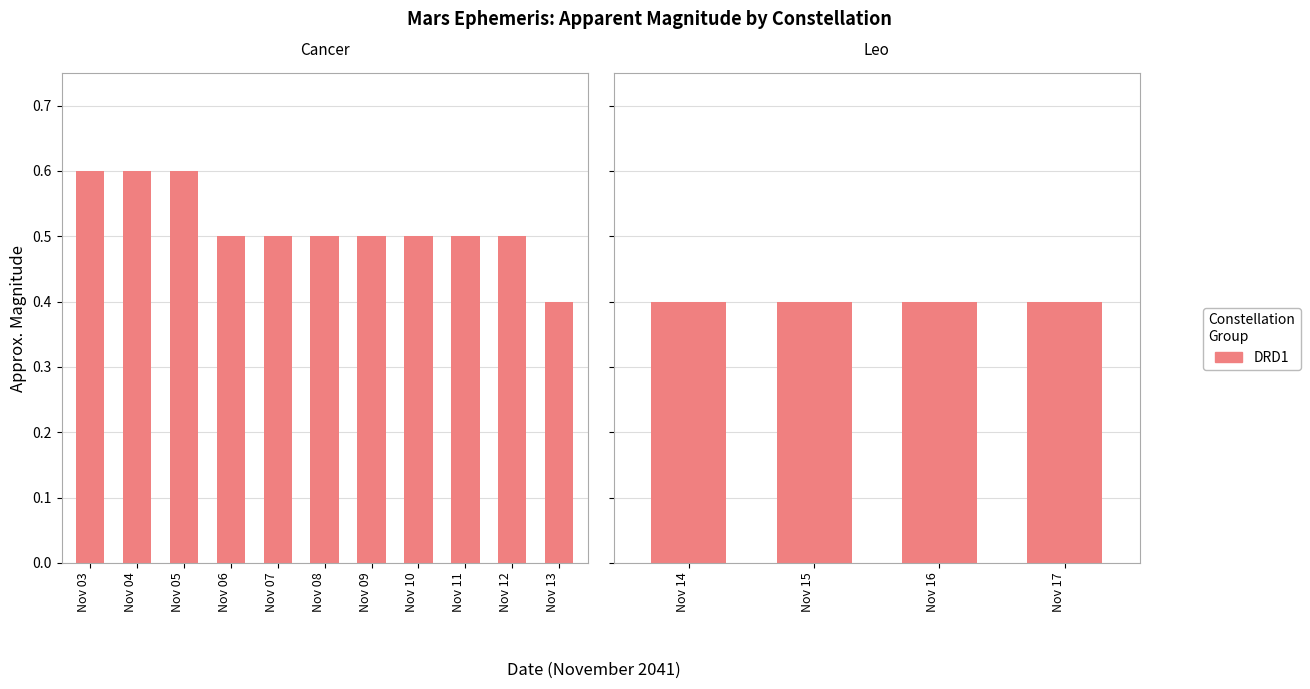

Rank the categories by value from lowest to highest.

Nov 13, Nov 14, Nov 15, Nov 16, Nov 17, Nov 06, Nov 07, Nov 08, Nov 09, Nov 10, Nov 11, Nov 12, Nov 03, Nov 04, Nov 05